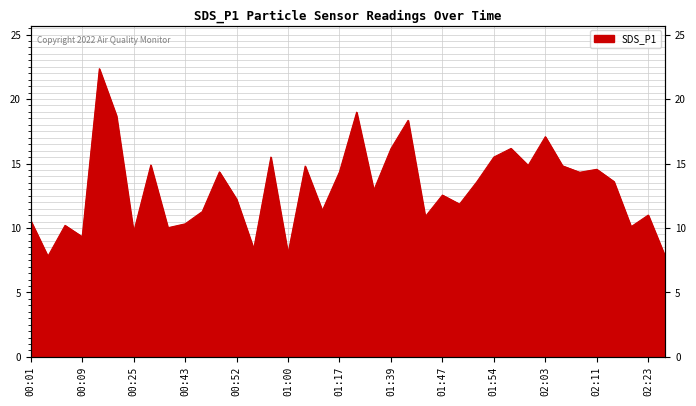

What is the difference between the values at 00:01 and 01:36?

2.4